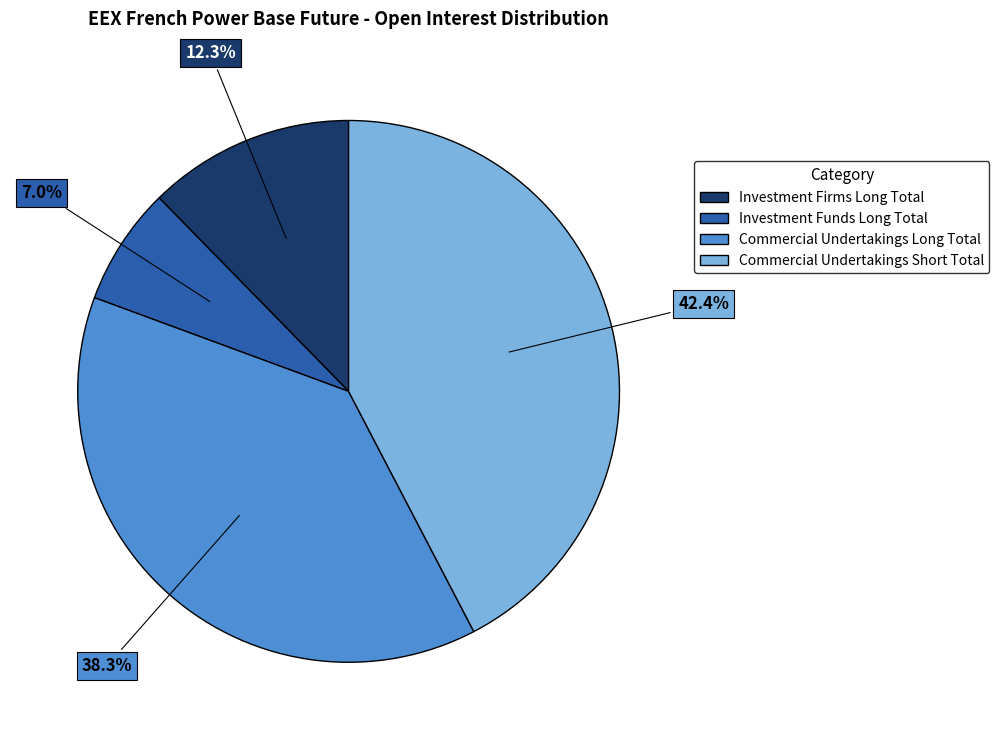

Combined, do Commercial Undertakings Long Total and Investment Firms Long Total account for over 50%?

Yes